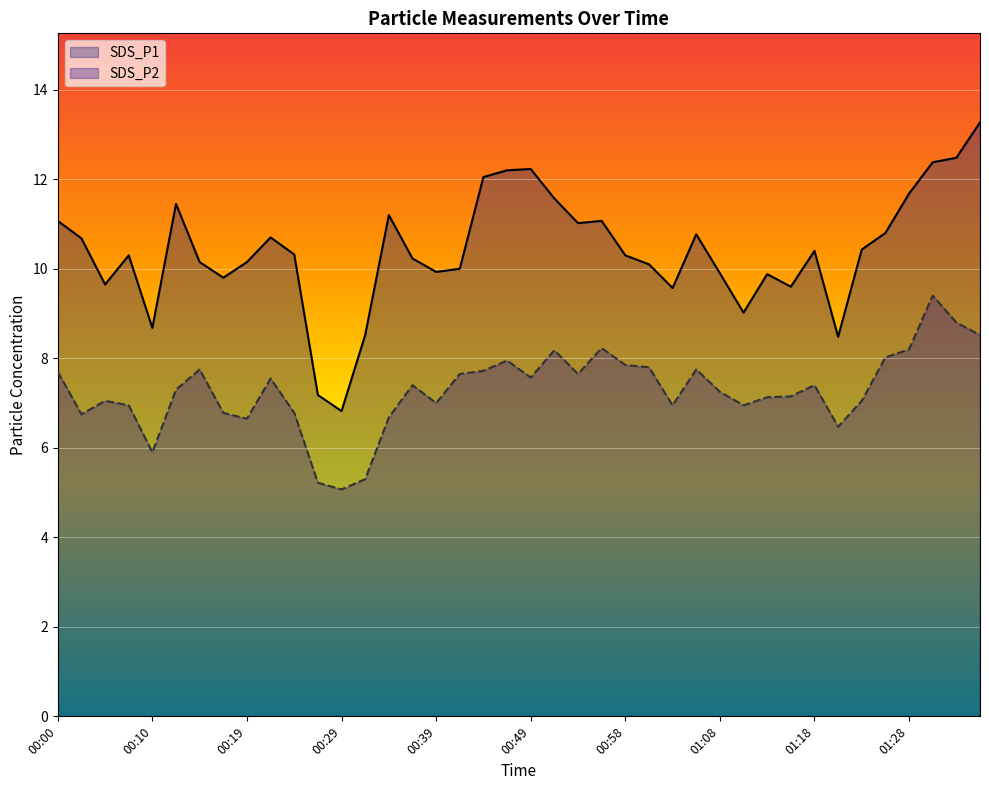

True or false: SDS_P2 has a value of 11.7 at 00:17.

False